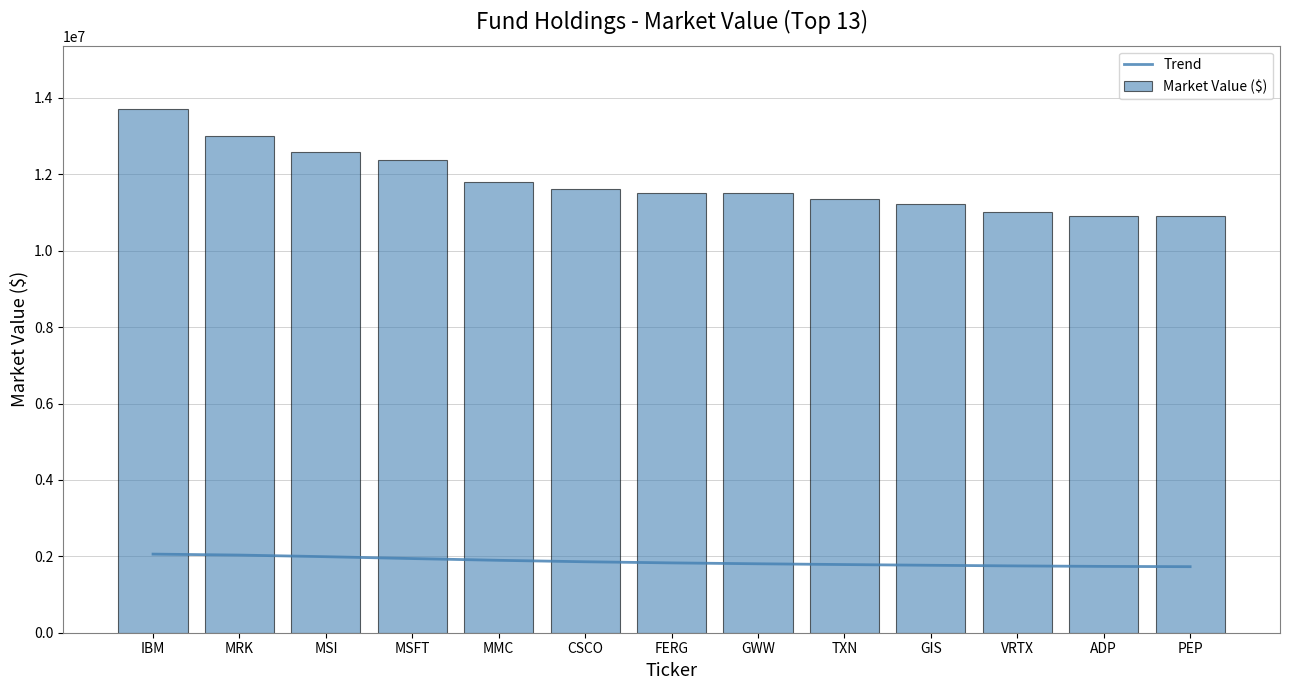

Which series has the largest range (max minus min)?

Market Value ($)